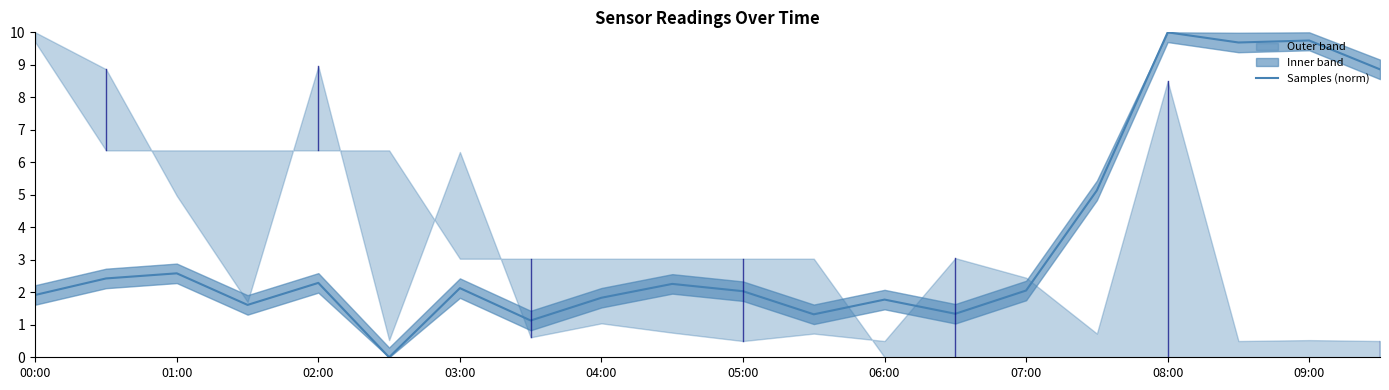

True or false: Samples (norm) has a value of 2.0 at 05:00.

True